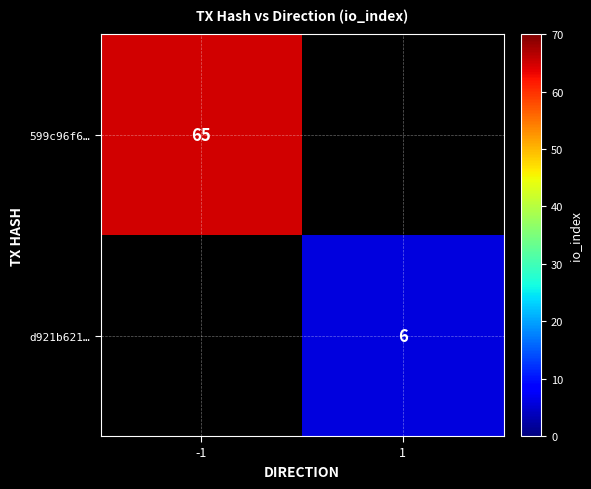

Count the number of categories in the chart.

2